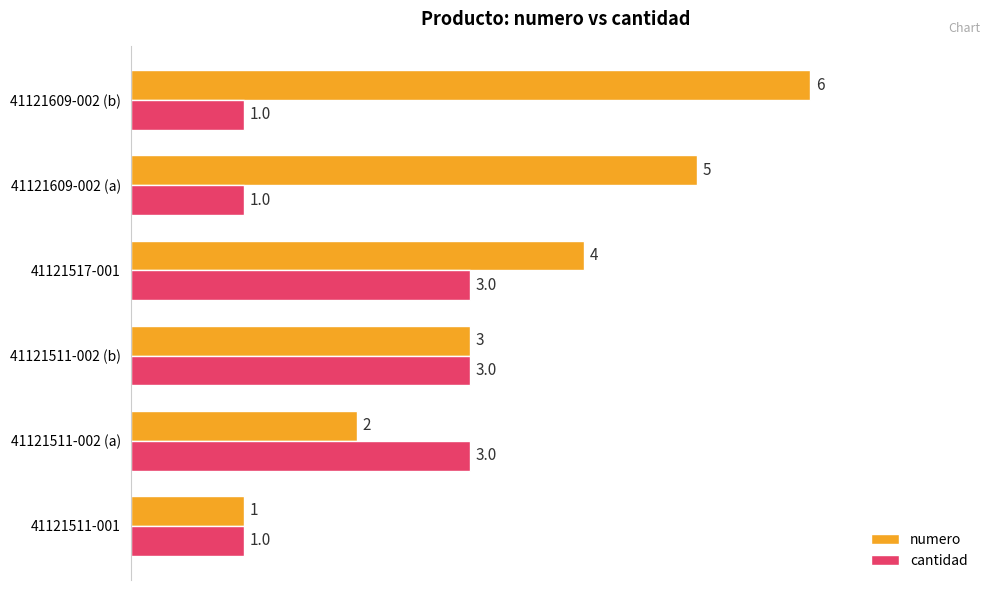

Rank the series at 41121609-002 (a) from highest to lowest value.

numero, cantidad